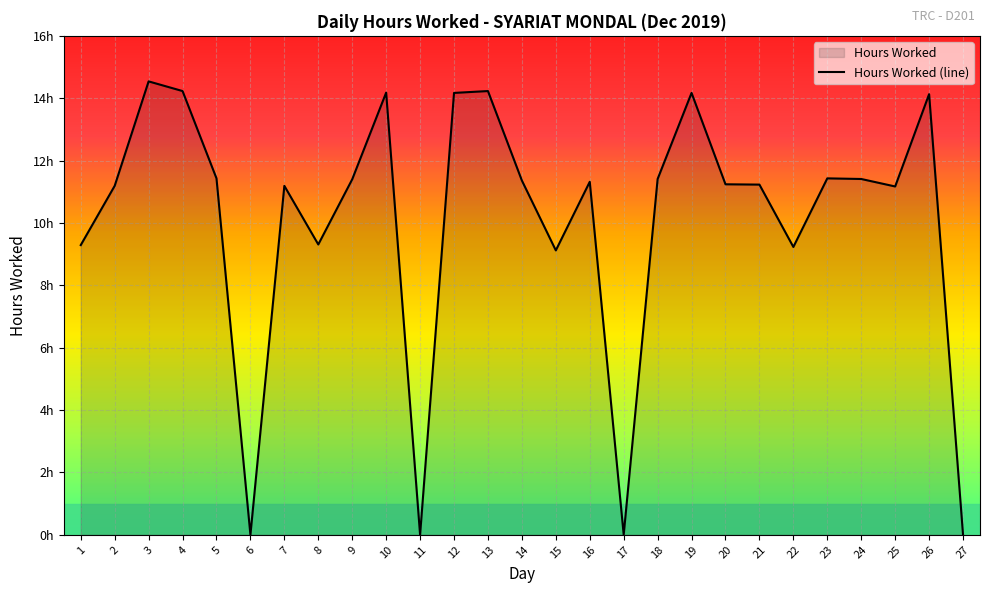

Reading right to left, transcribe all the data shown in this chart.

27=0.0	26=14.1	25=11.2	24=11.4	23=11.4	22=9.2	21=11.2	20=11.2	19=14.2	18=11.4	17=0.0	16=11.3	15=9.1	14=11.4	13=14.2	12=14.2	11=0.0	10=14.2	9=11.4	8=9.3	7=11.2	6=0.0	5=11.4	4=14.2	3=14.5	2=11.2	1=9.3